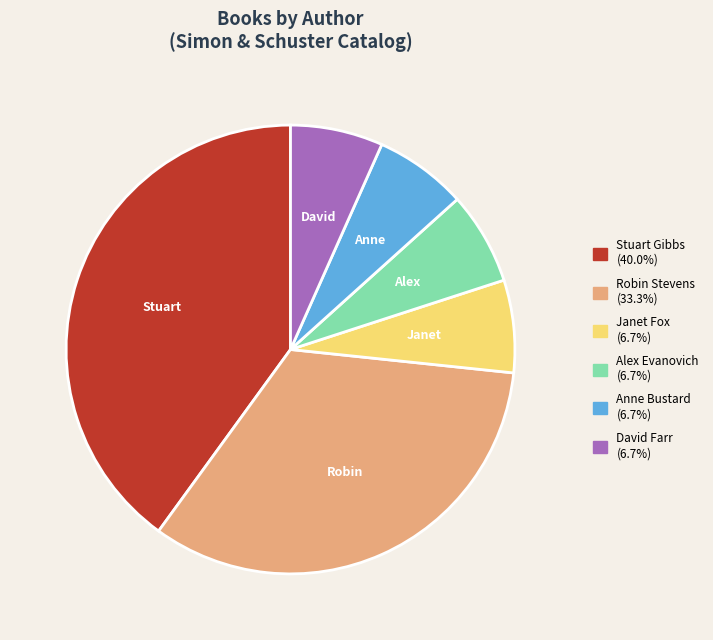

Does Alex Evanovich account for over 50% of the chart?

No